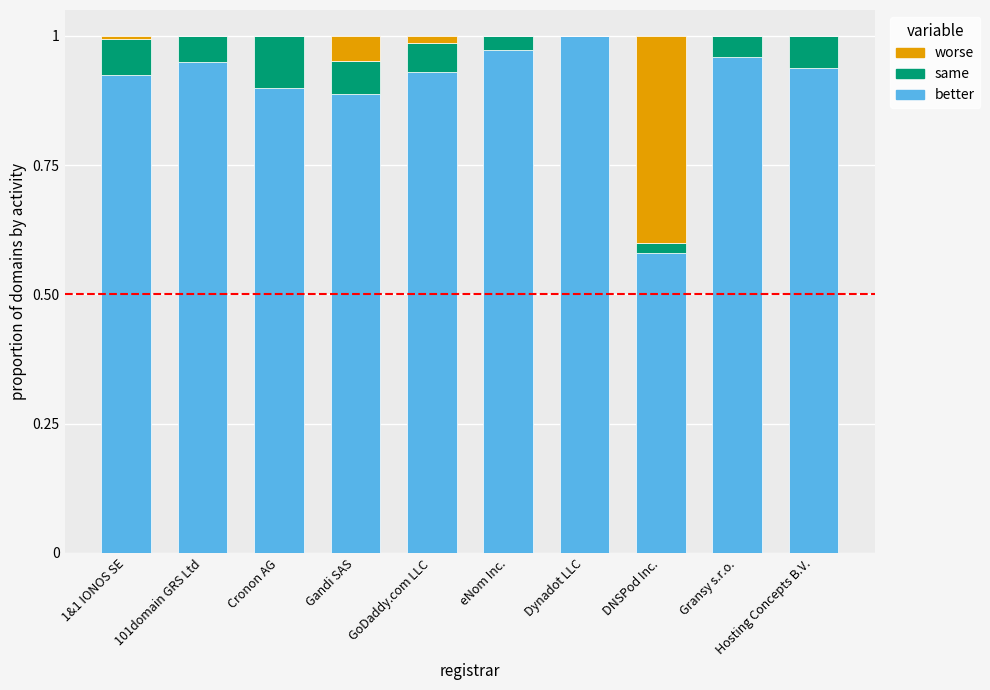

Which category has the highest value in the better series?

Dynadot LLC